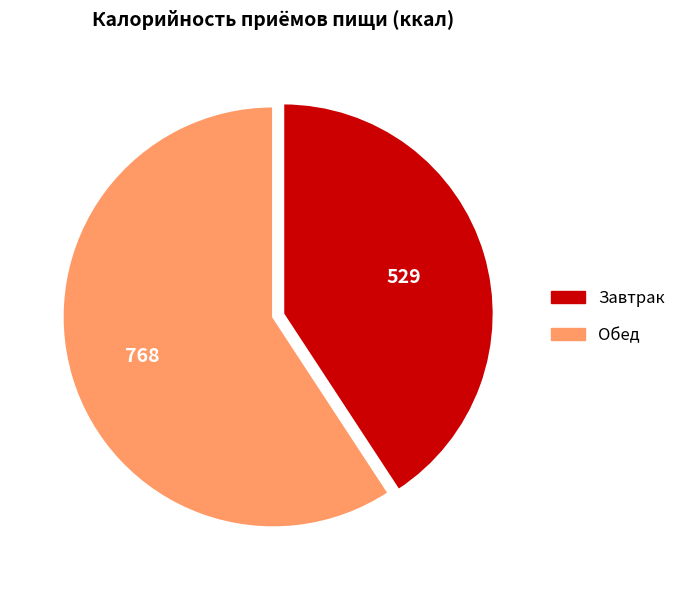

True or false: Завтрак accounts for 46% of the total.

False